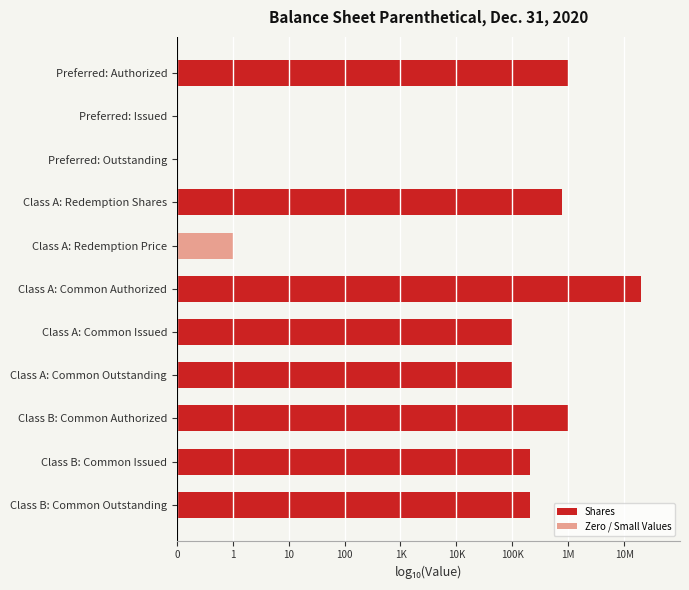

How many values are above zero?

9